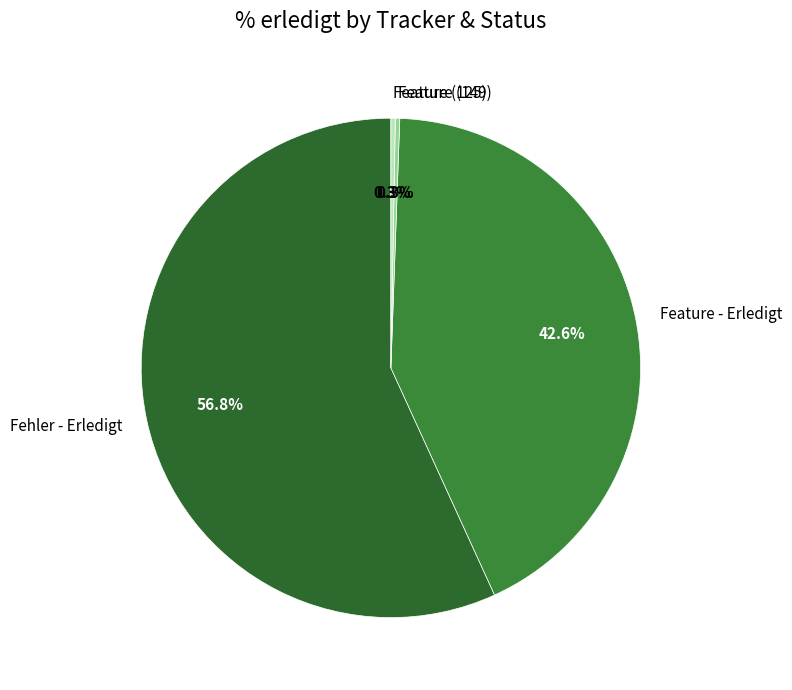

Which slice is the largest?

Fehler - Erledigt